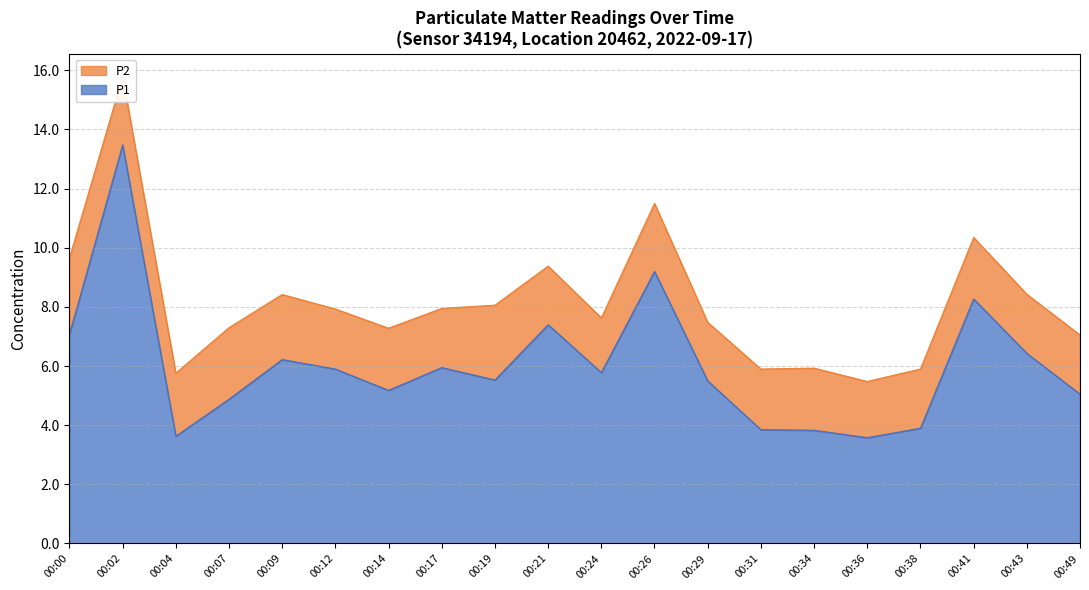

Reading left to right, transcribe all the data shown in this chart.

7.1	13.5	3.6	4.9	6.2	5.9	5.2	6.0	5.5	7.4	5.8	9.2	5.5	3.9	3.8	3.6	3.9	8.3	6.4	5.0